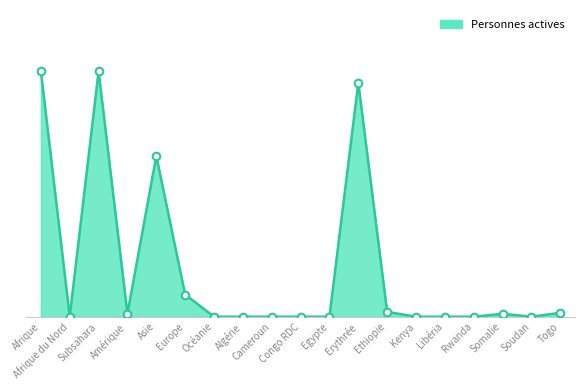

What is the change in value from Europe to Cameroun?

-23